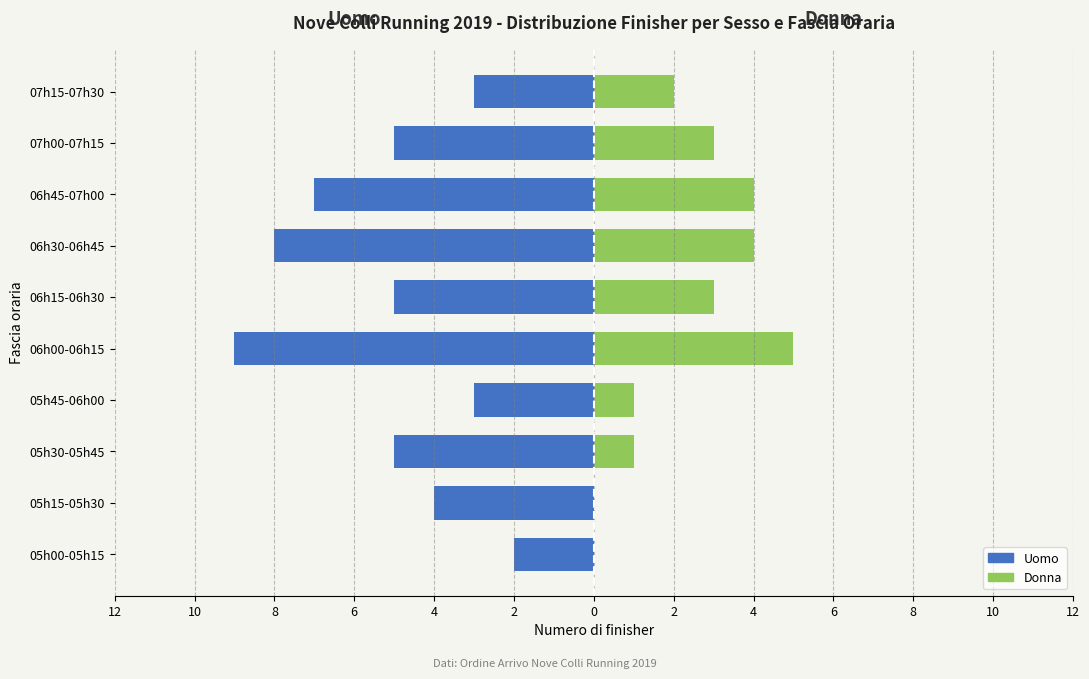

What are all the series names shown in the legend?

Uomo, Donna